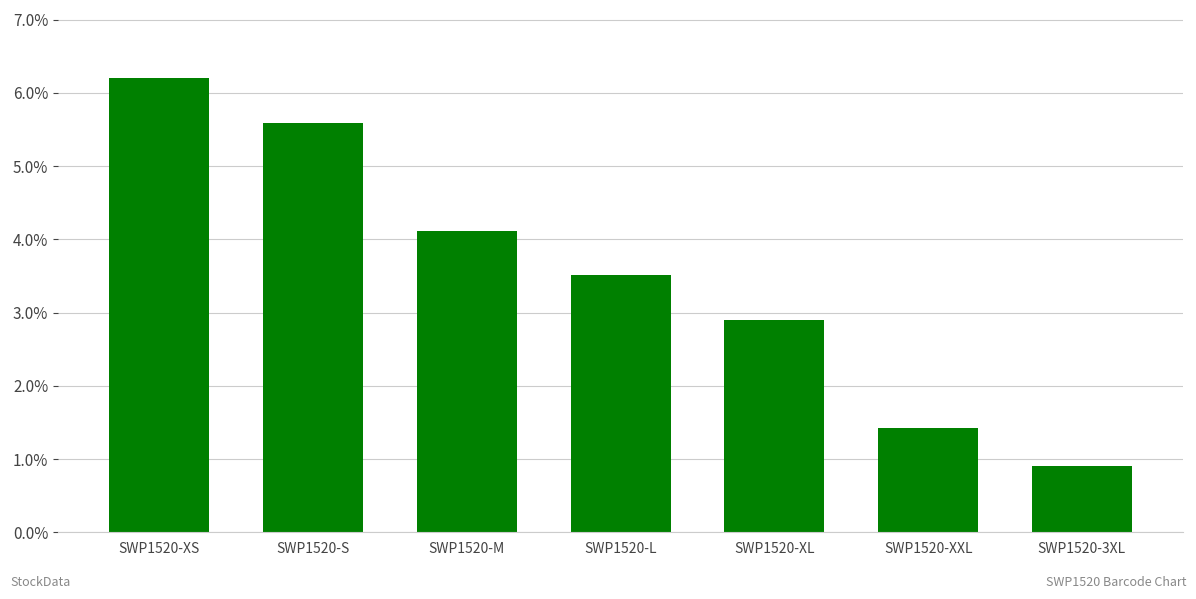

List the labels in order of value, largest first.

SWP1520-XS, SWP1520-S, SWP1520-M, SWP1520-L, SWP1520-XL, SWP1520-XXL, SWP1520-3XL